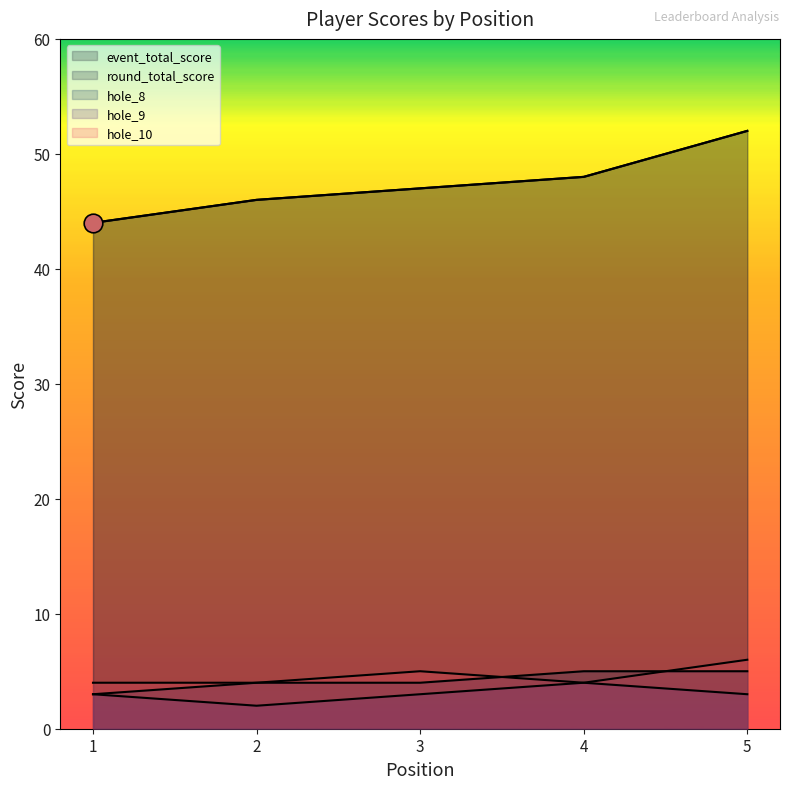

What are all the series names shown in the legend?

event_total_score, round_total_score, hole_8, hole_9, hole_10